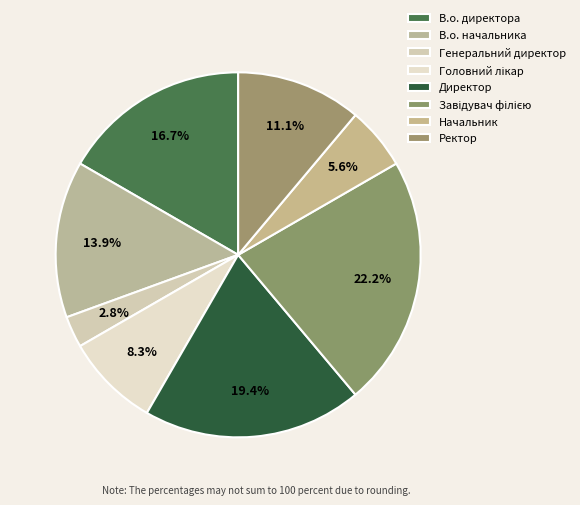

To the nearest percent, what is the average slice percentage?

12%